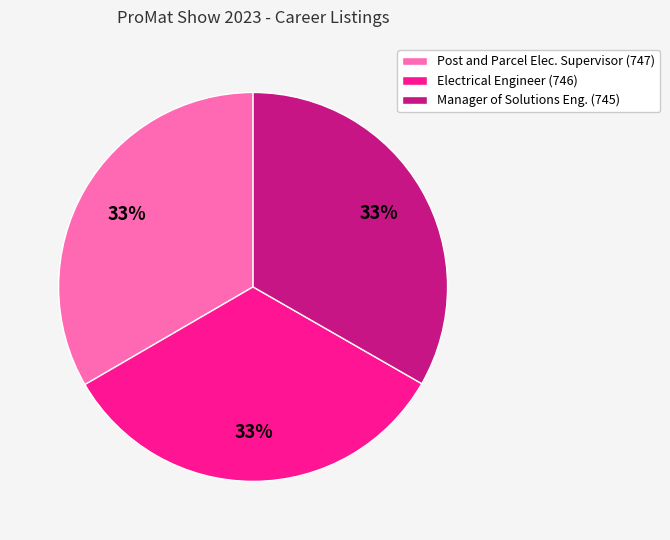

Is the sum of Manager of Solutions Eng. (745) and Electrical Engineer (746) greater than half?

Yes